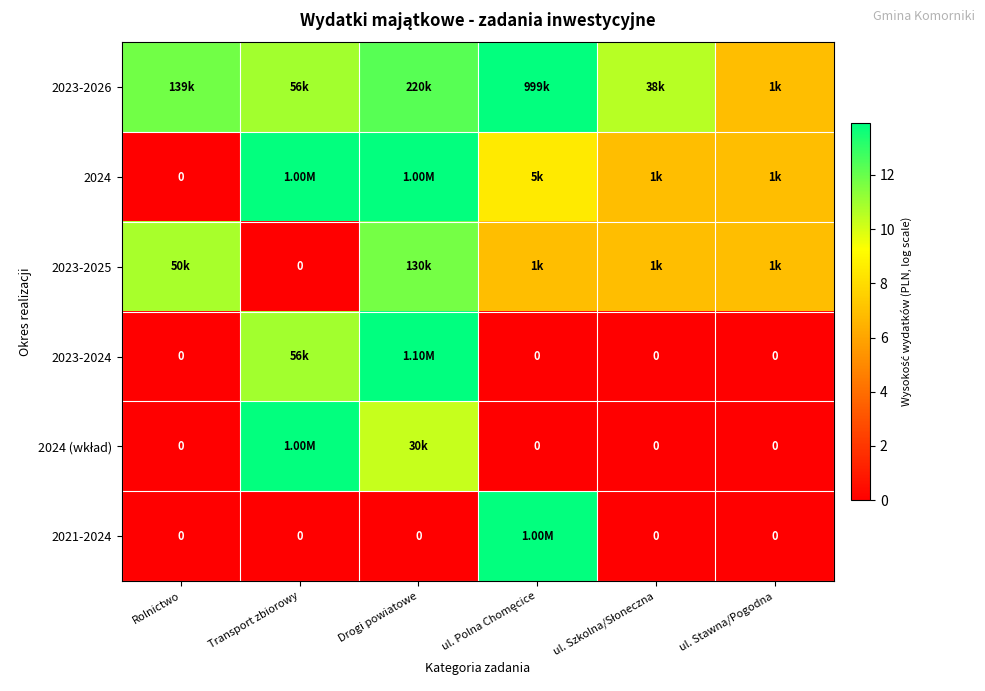

Which category has the highest value across all series?

Drogi powiatowe